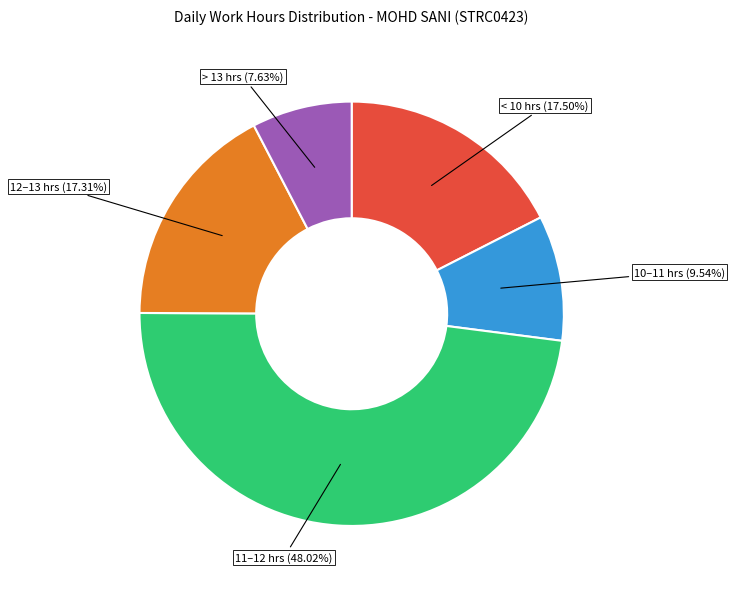

Does 10–11 hrs (9.54%) represent more than half of the total?

No